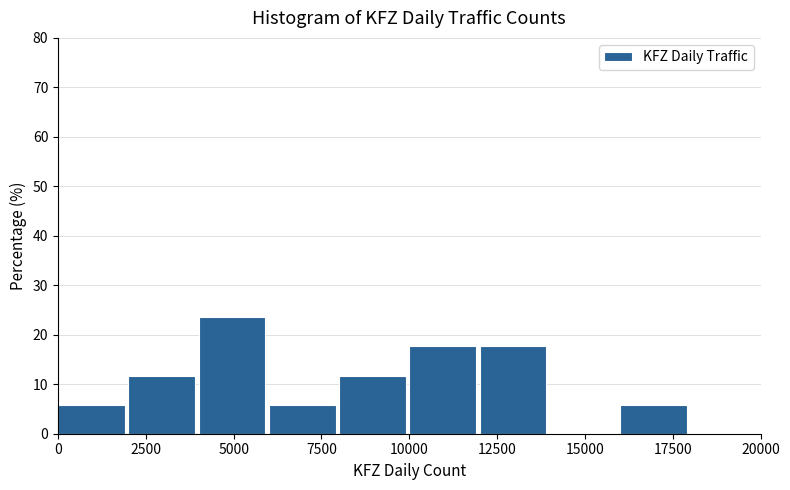

Reading left to right, transcribe this chart: for each bar, give the range it covers on the x-axis and its height. The values are not printed on the chart, so give them approximately, as read against the axis.

0 to 2000: 6
2000 to 4000: 12
4000 to 6000: 24
6000 to 8000: 6
8000 to 10000: 12
10000 to 12000: 18
12000 to 14000: 18
14000 to 16000: 0
16000 to 18000: 6
18000 to 20000: 0